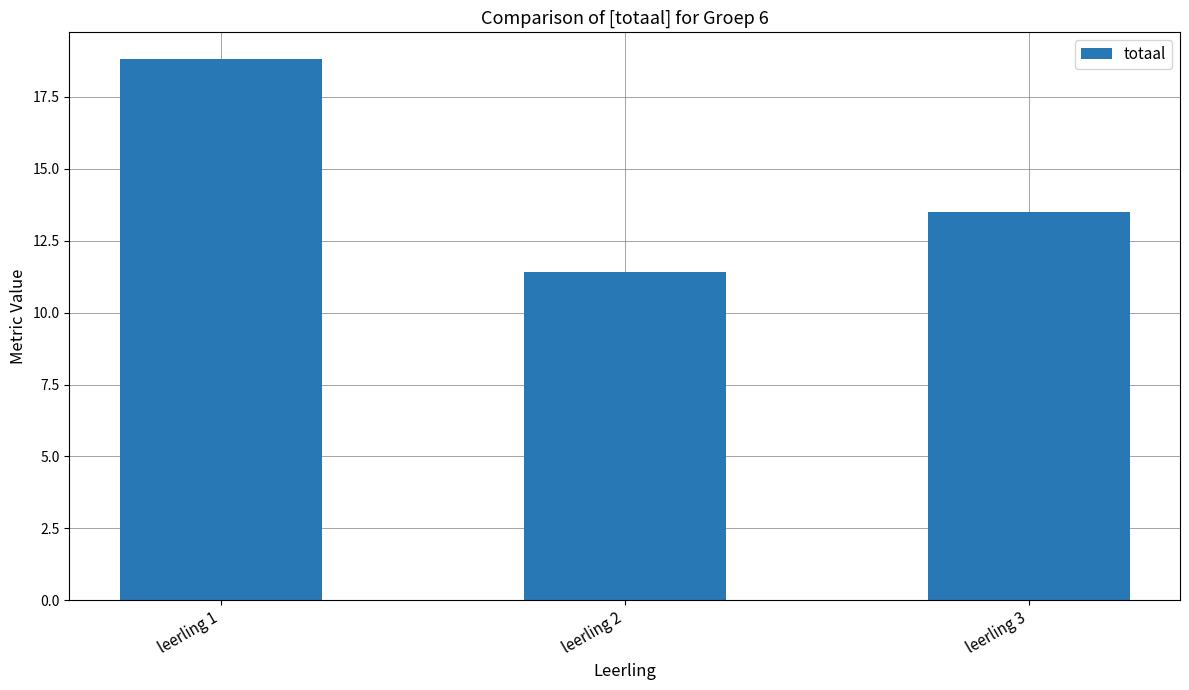

Reading left to right, extract all data points from this chart.

18.8	11.4	13.5